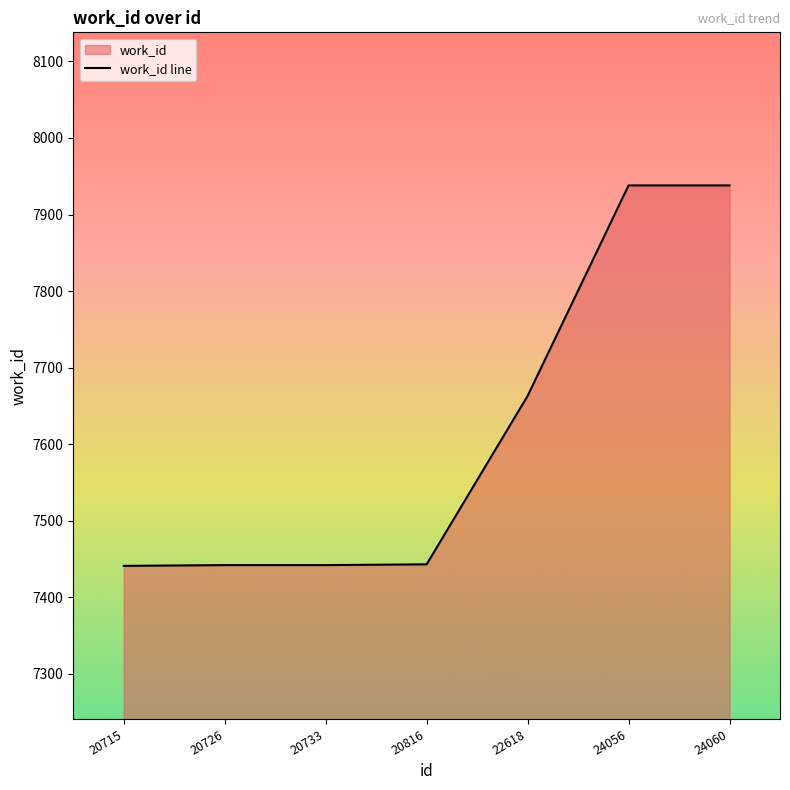

Read the value at 20726, to the nearest 5.

7440